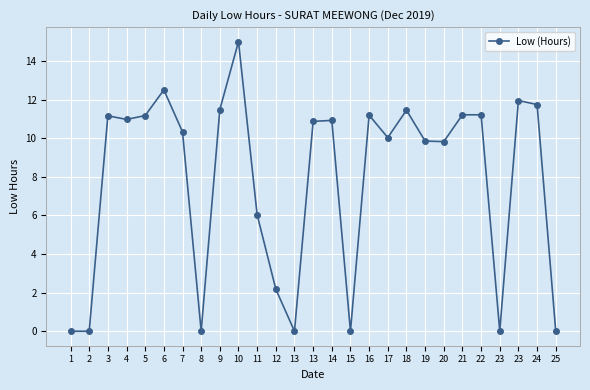

How many distinct data groups are displayed?

1